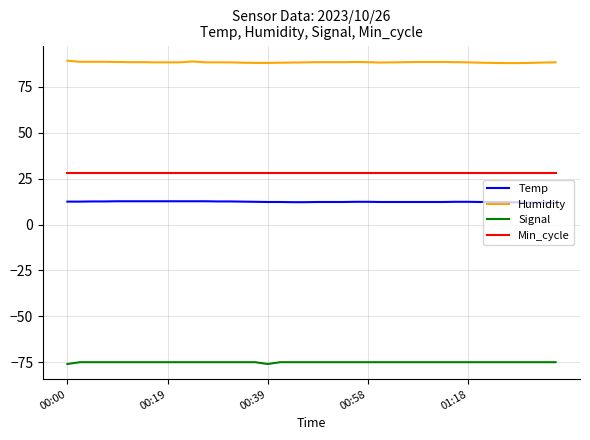

True or false: Signal and Humidity intersect in this chart.

False